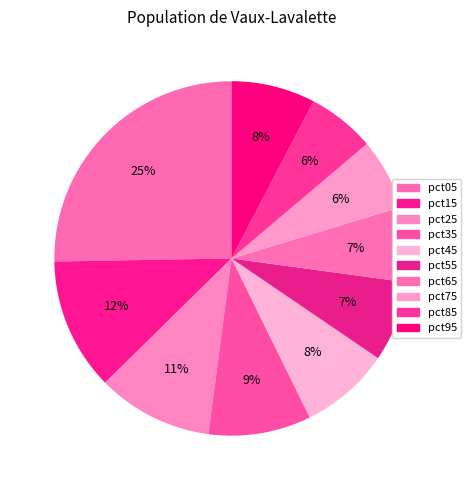

True or false: pct75 accounts for 19% of the total.

False